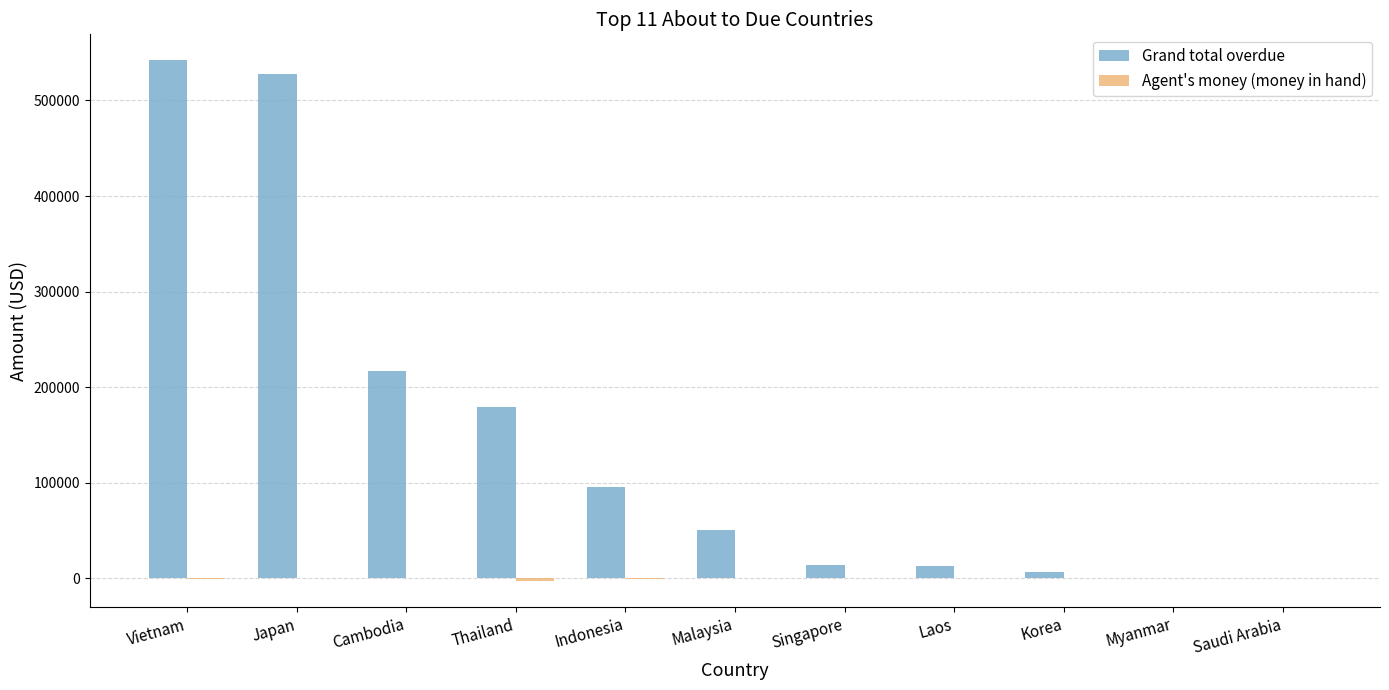

Which series has the largest total across all categories?

Grand total overdue